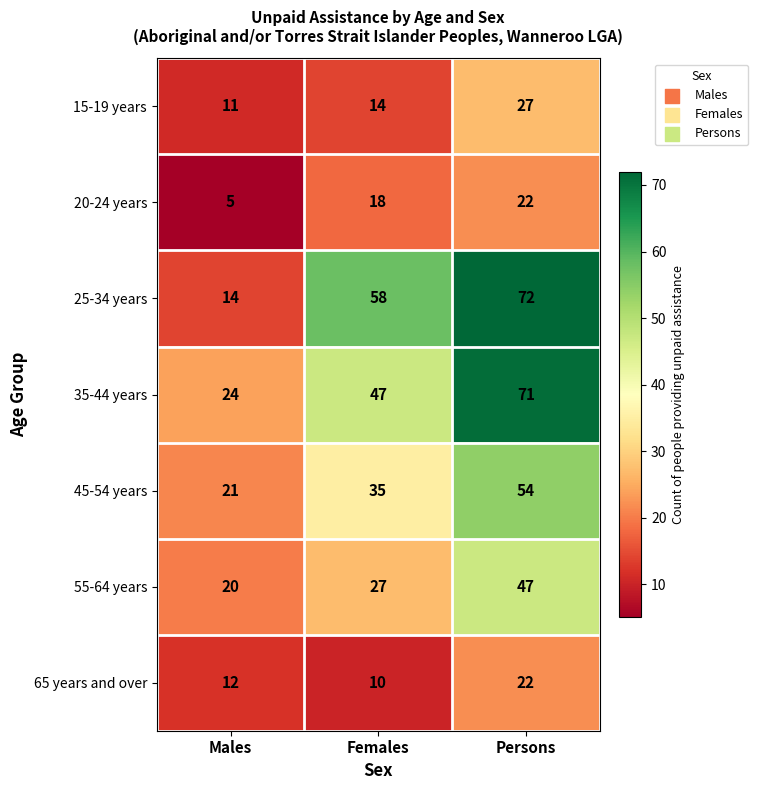

What is the sum of the 45-54 years values at Males and Females?

56